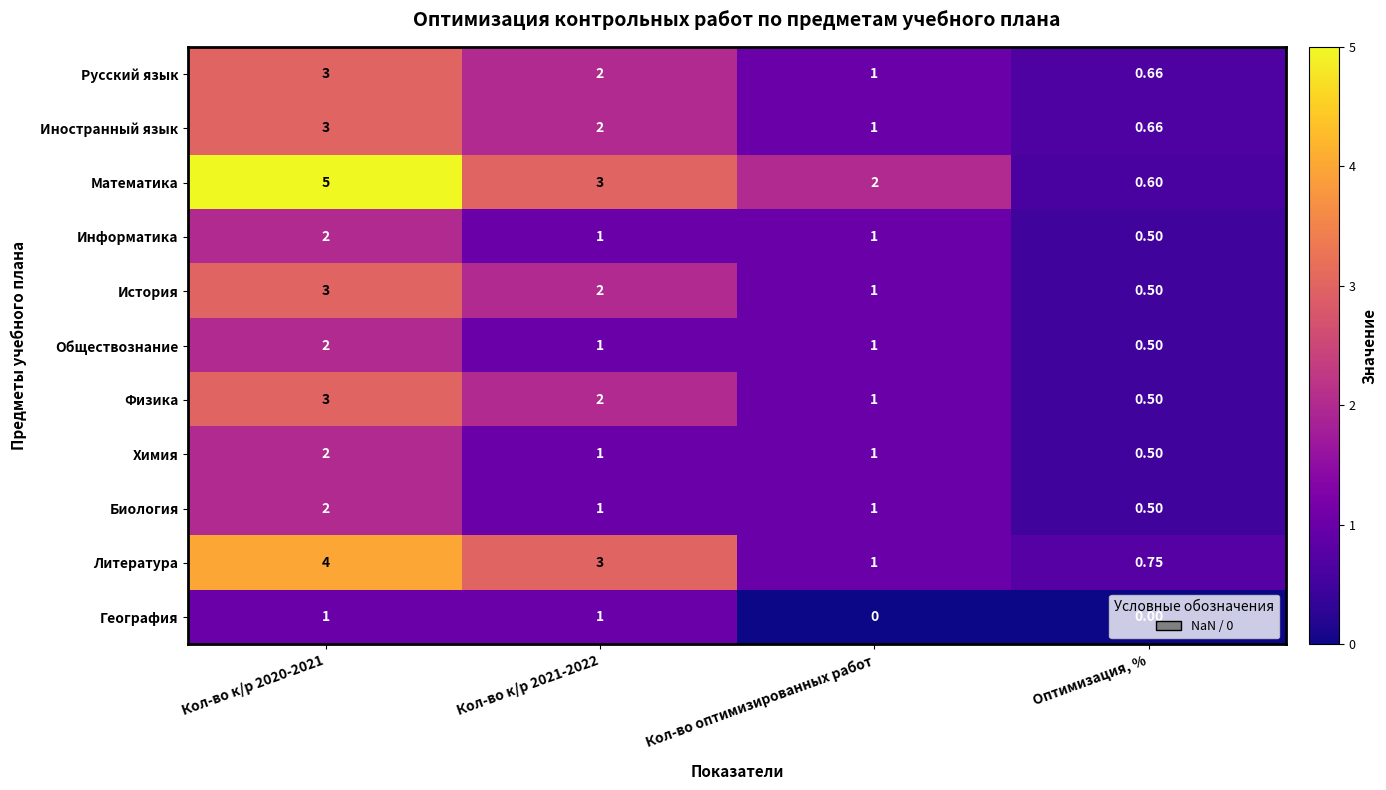

Which series has the largest range (max minus min)?

Математика